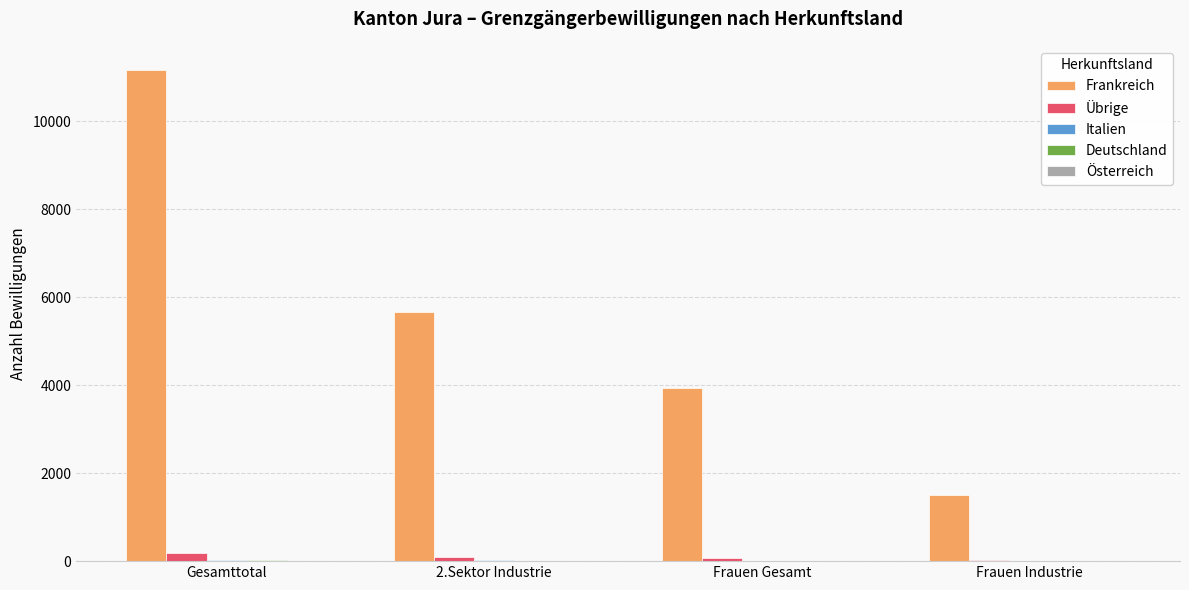

Which category has the highest value across all series?

Gesamttotal